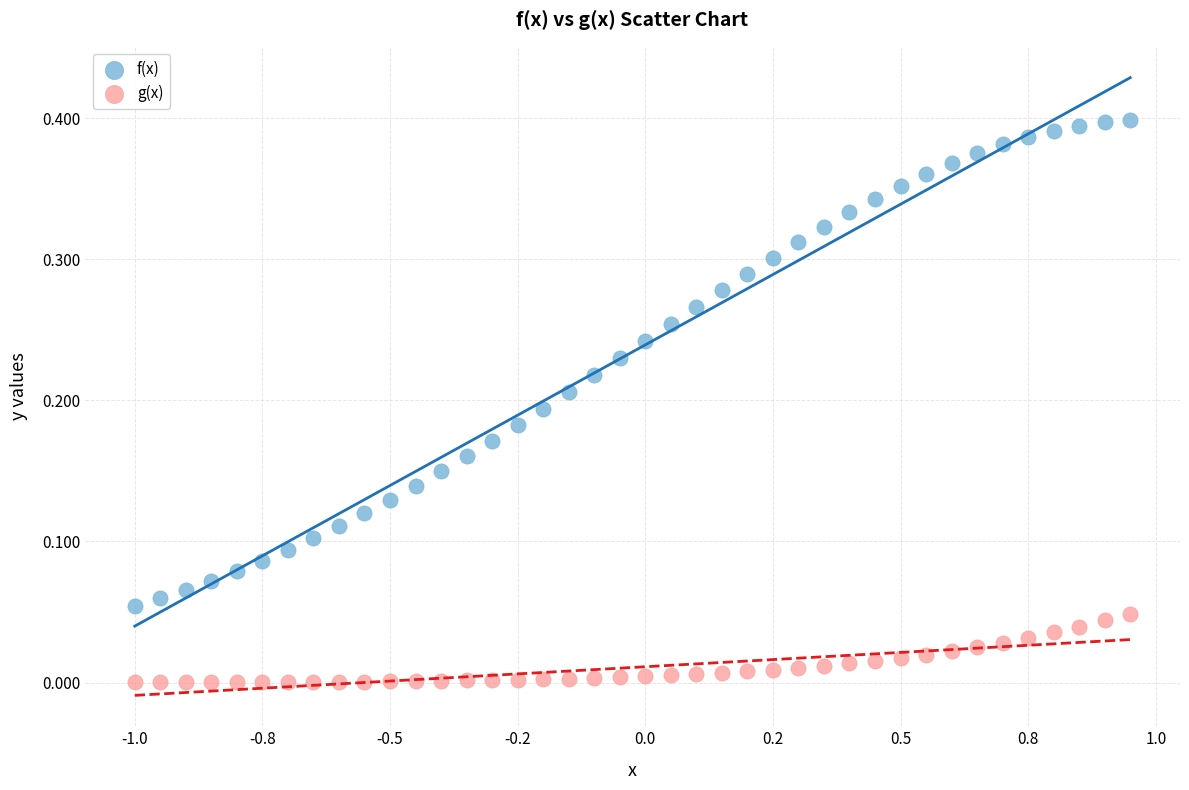

Which series has the largest Y range (max minus min)?

f(x)